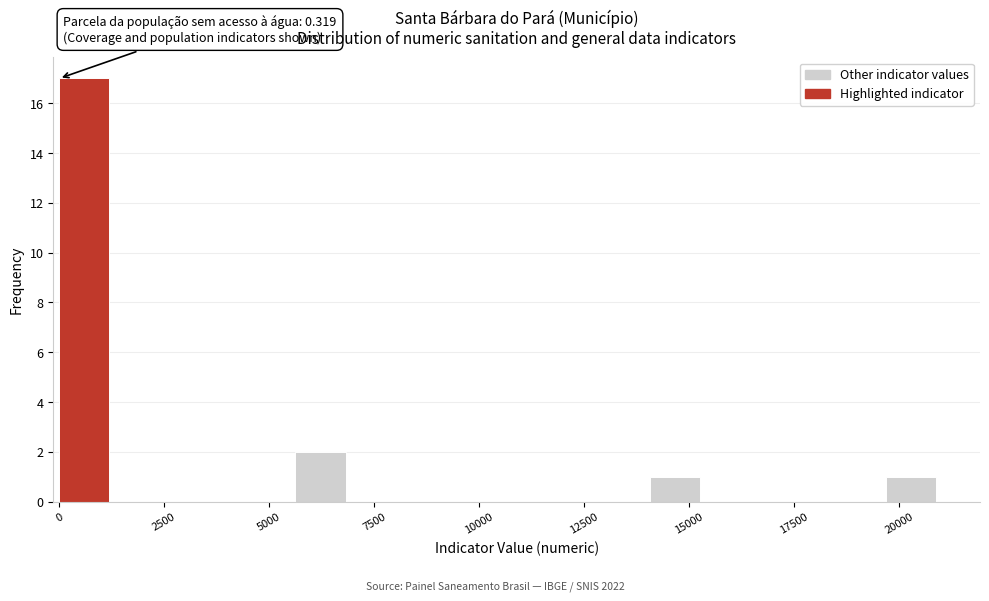

Read against the x-axis, roughly where is the centre of the tallest bar?

500